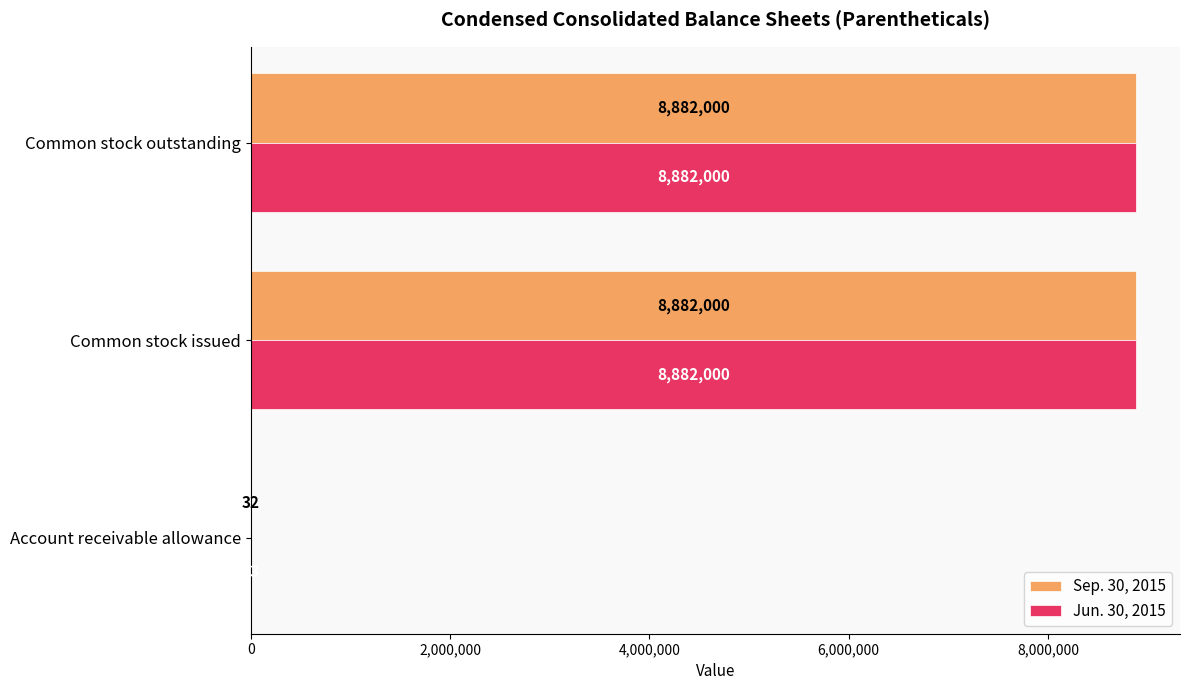

What is the sum of all Sep. 30, 2015 values?

17764032